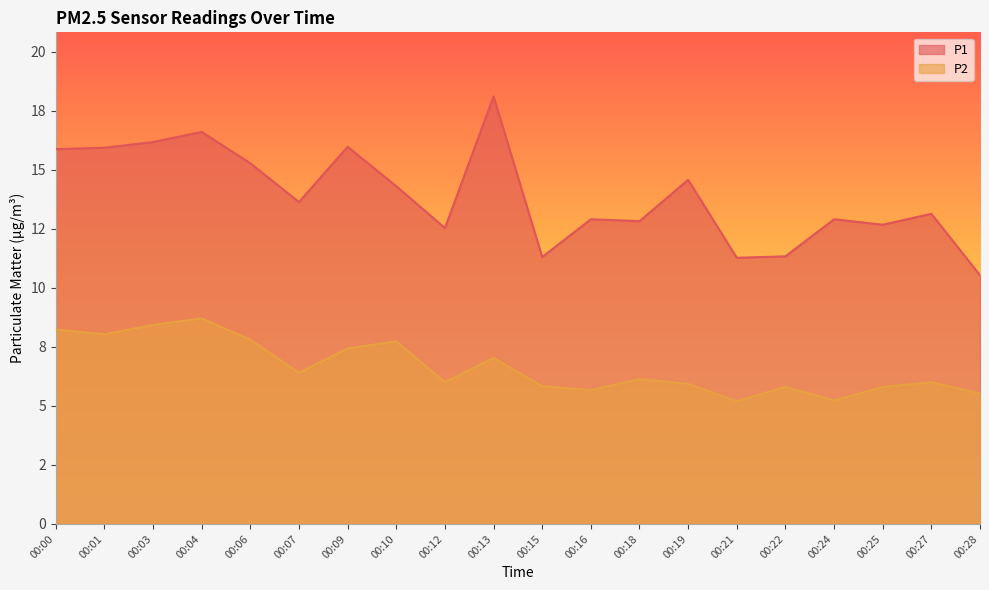

Which series has the largest range (max minus min)?

P1